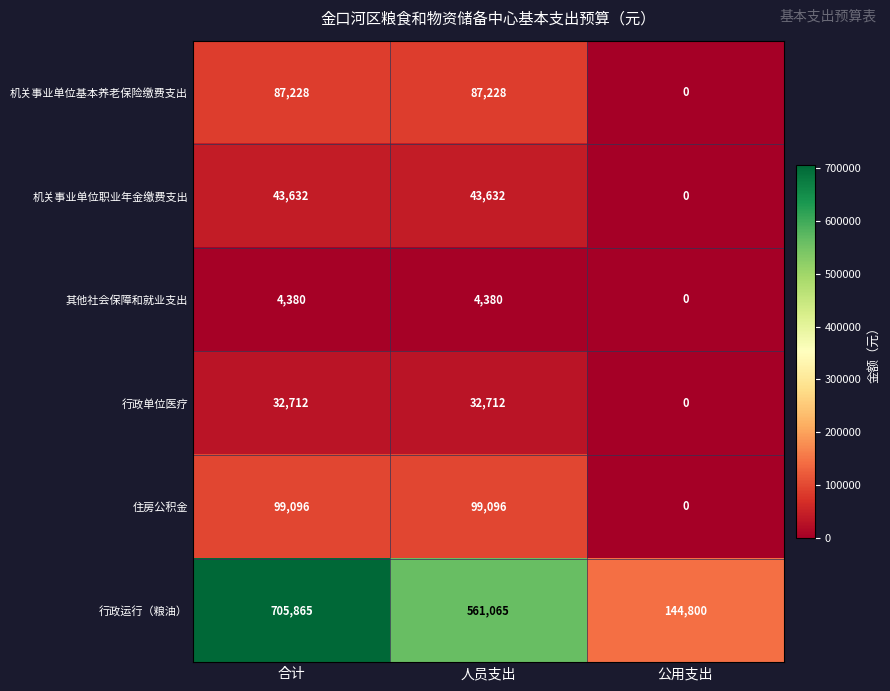

Between 合计 and 人员支出, which series saw the biggest shift?

行政运行（粮油）